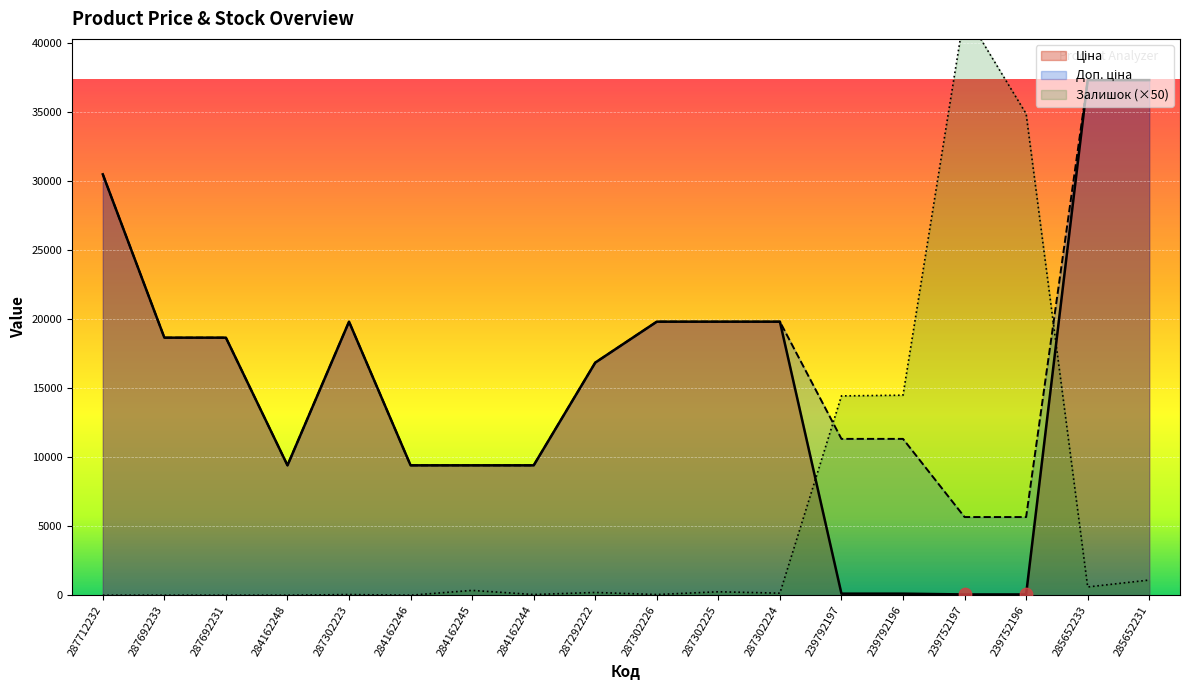

Which series reaches the minimum Y coordinate?

Залишок